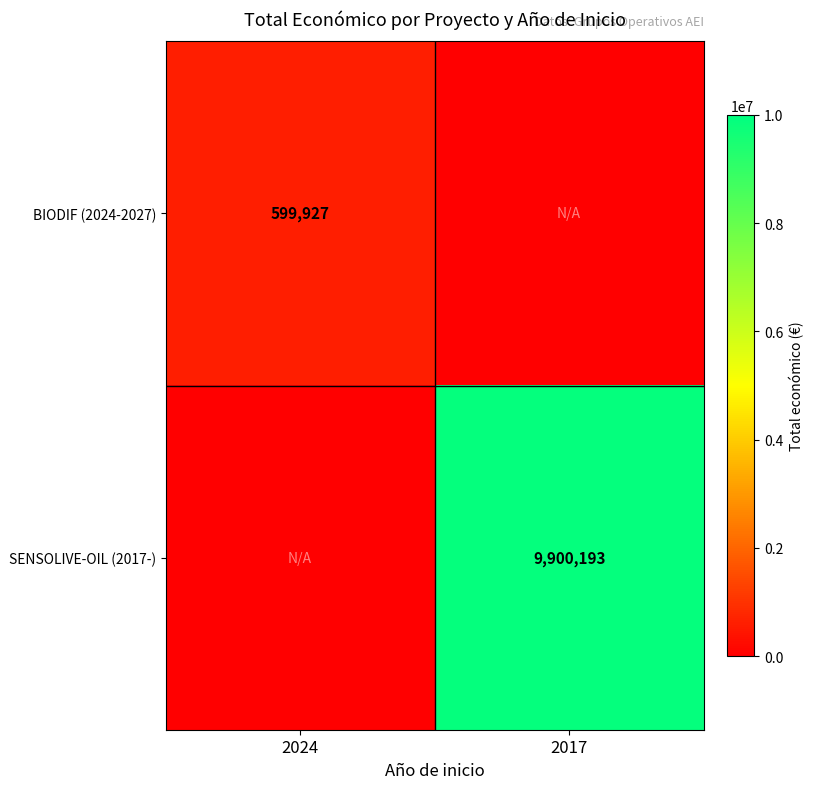

True or false: BIODIF (2024-2027) has a value of 264853 at 2024.

False